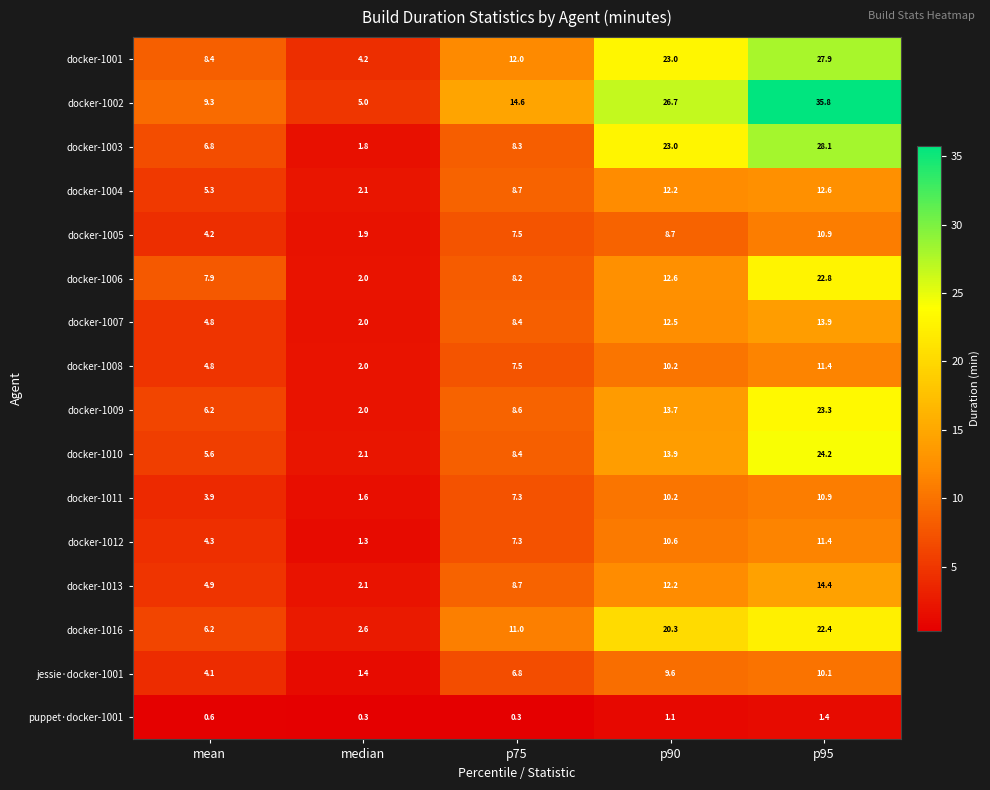

What is the average value of the docker-1010 series?

10.8